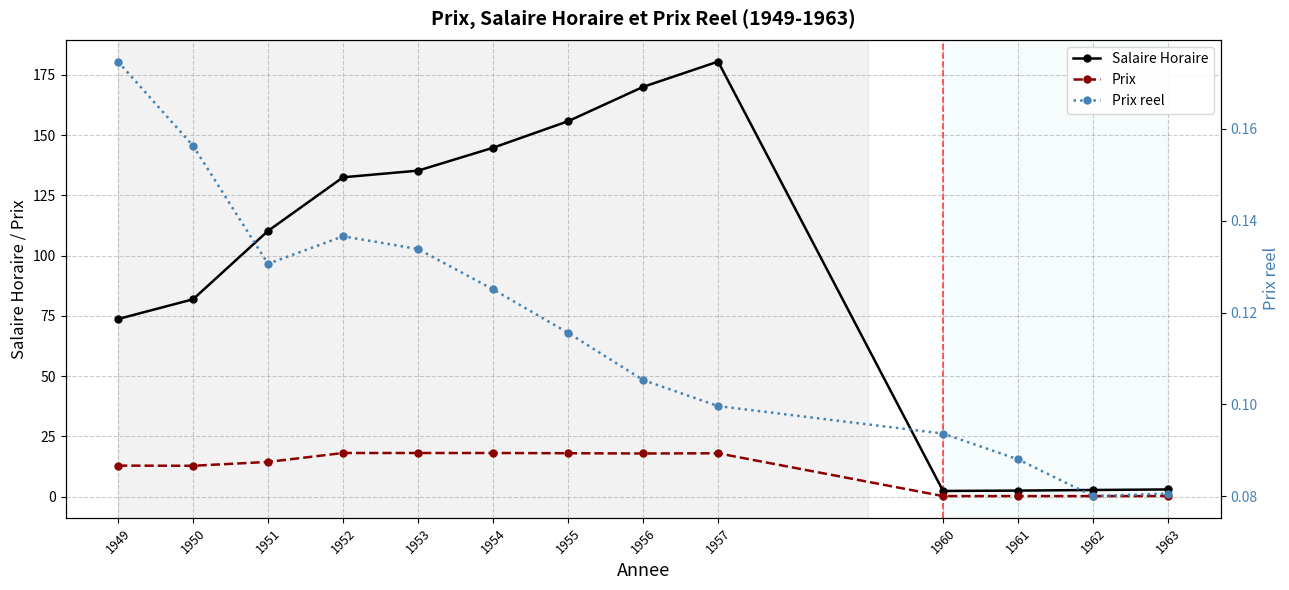

True or false: Prix and Salaire Horaire cross at least once.

False